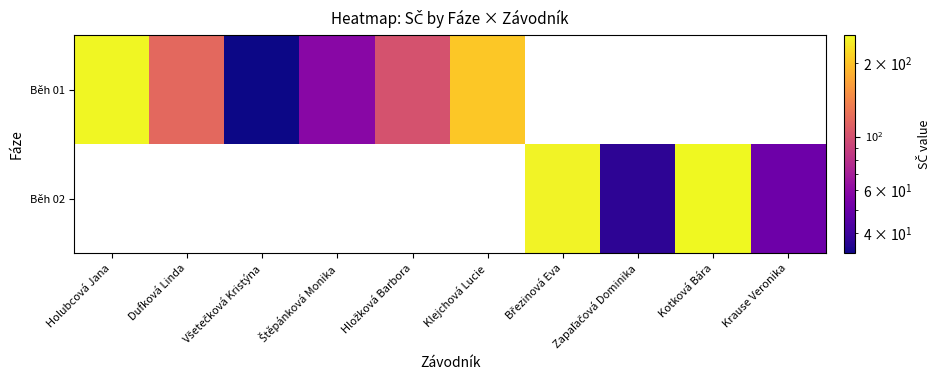

List the series in order of their overall mean, highest first.

Běh 01, Běh 02